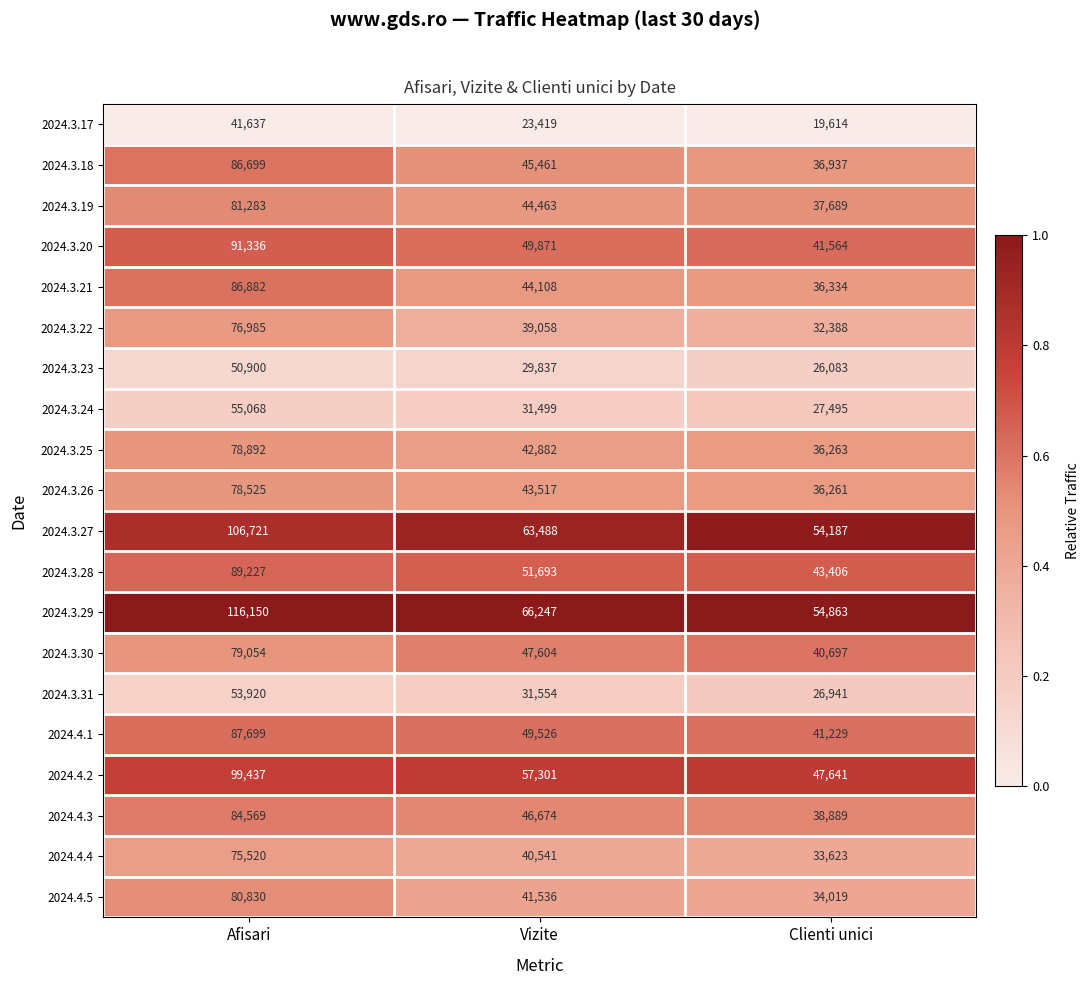

What is the total value across all series at Afisari?

1601334